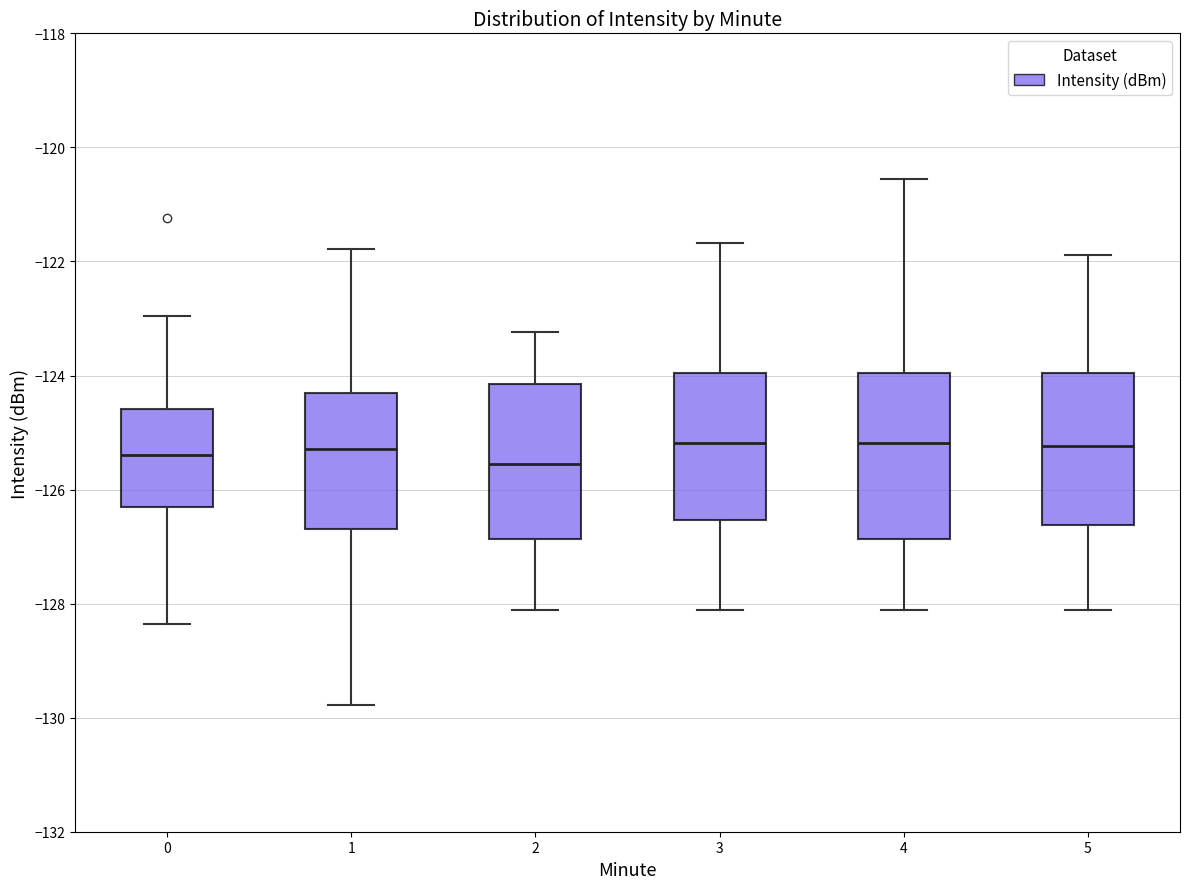

Reading left to right, read every box against the y-axis: the position of its median line, the range the box covers, and the ends of its whiskers. The values are not printed on the chart, so give them approximately, as read against the axis.

0: median -125.4, box -126.4 to -124.6, whiskers -128.4 to -123.0
1: median -125.2, box -126.6 to -124.4, whiskers -129.8 to -121.8
2: median -125.6, box -126.8 to -124.2, whiskers -128.2 to -123.2
3: median -125.2, box -126.6 to -124.0, whiskers -128.2 to -121.6
4: median -125.2, box -126.8 to -124.0, whiskers -128.2 to -120.6
5: median -125.2, box -126.6 to -124.0, whiskers -128.2 to -121.8